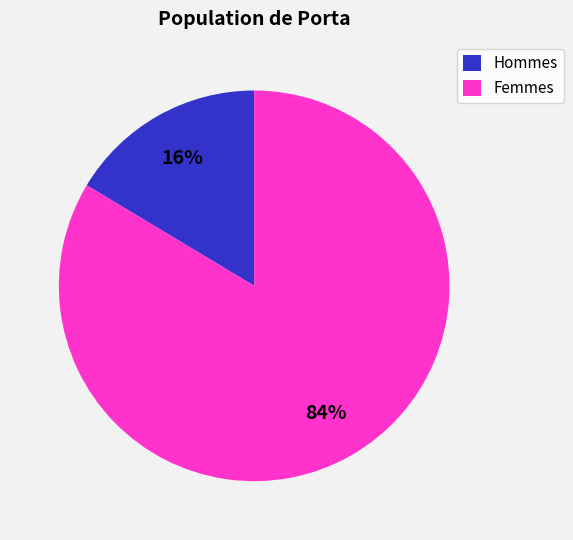

To the nearest percent, what is the average slice percentage?

50%